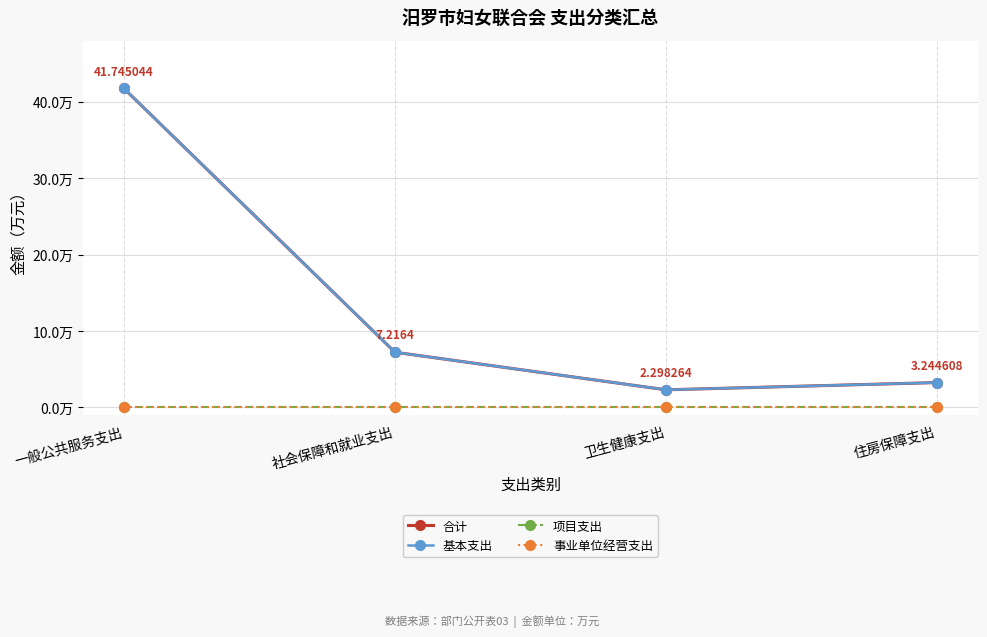

What is the label of the 1st point from the left?

一般公共服务支出